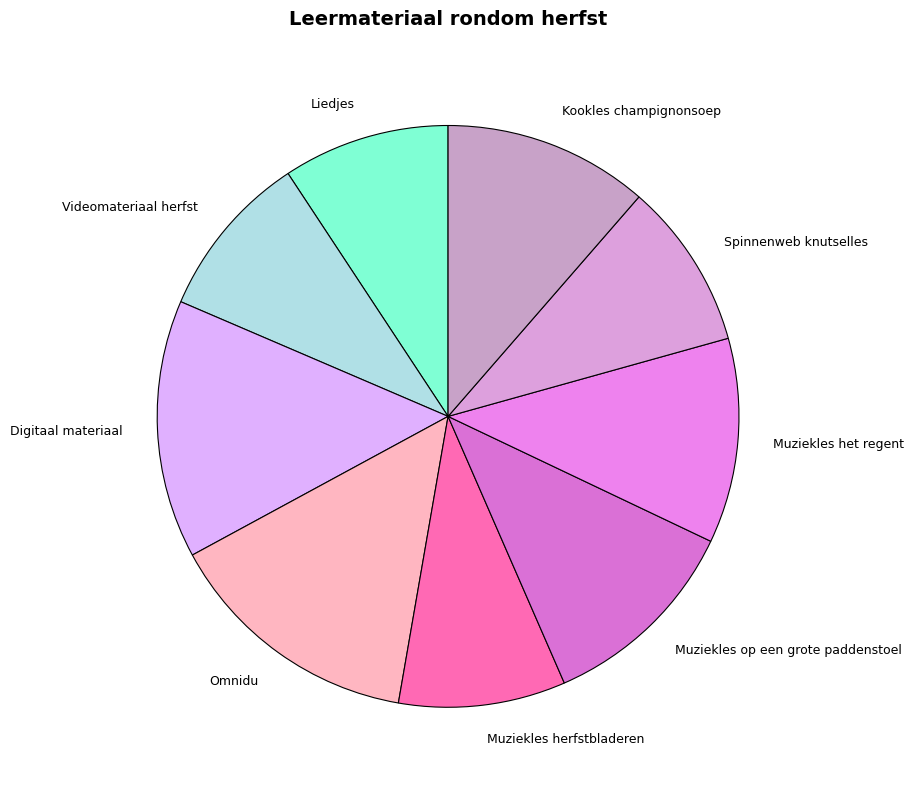

Does any single category account for the majority?

No